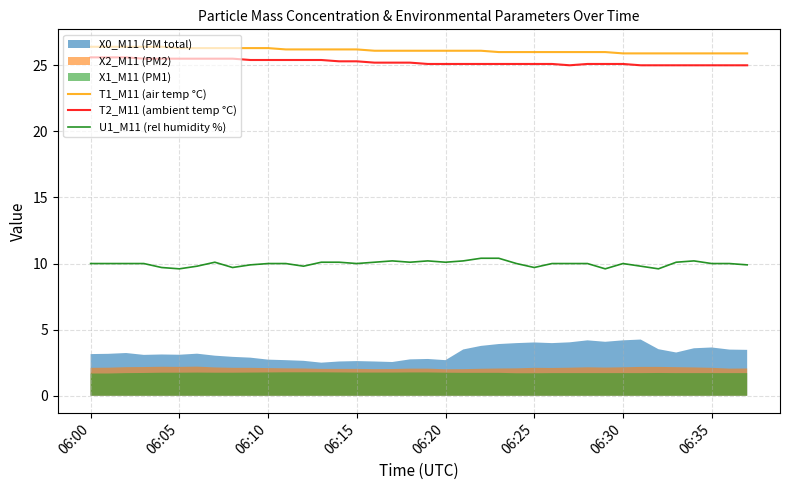

What is the average value of the T2_M11 (ambient temp °C) series?

25.2